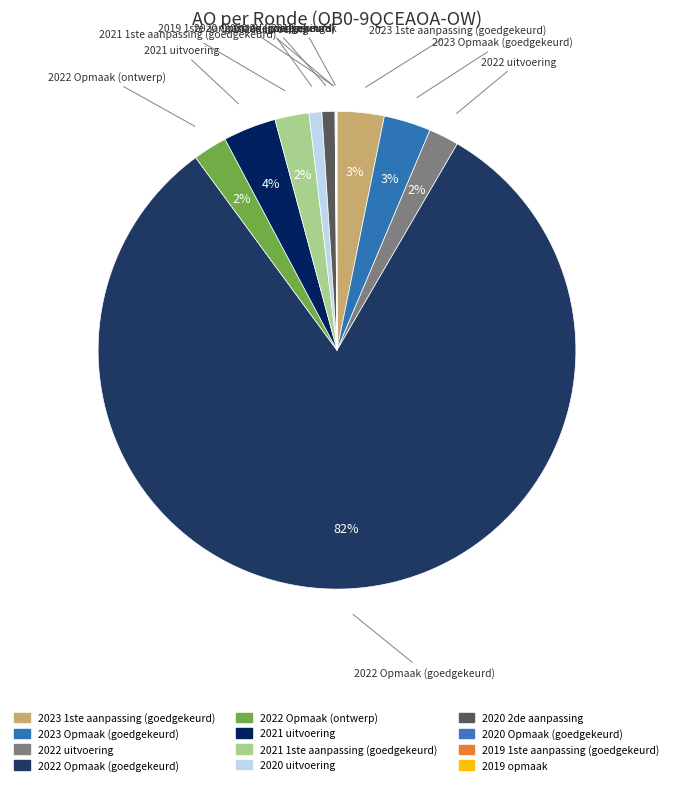

To the nearest percent, what is the average slice percentage?

8%